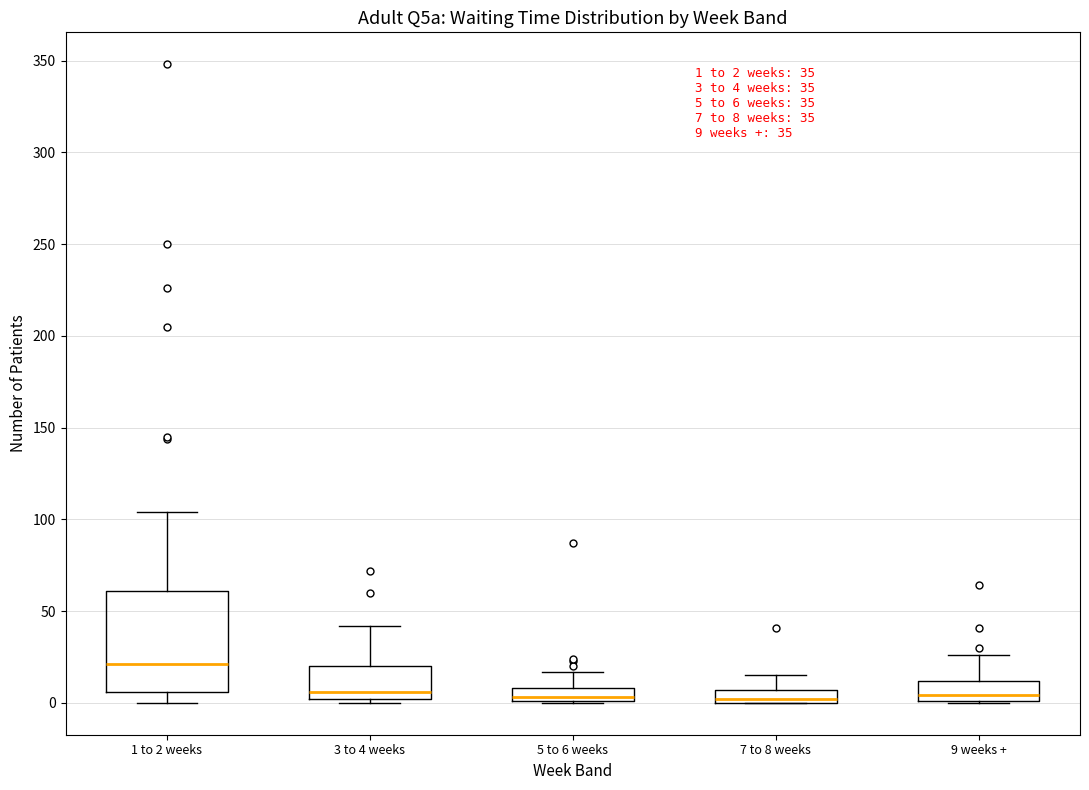

Which box's median line is the highest?

1 to 2 weeks